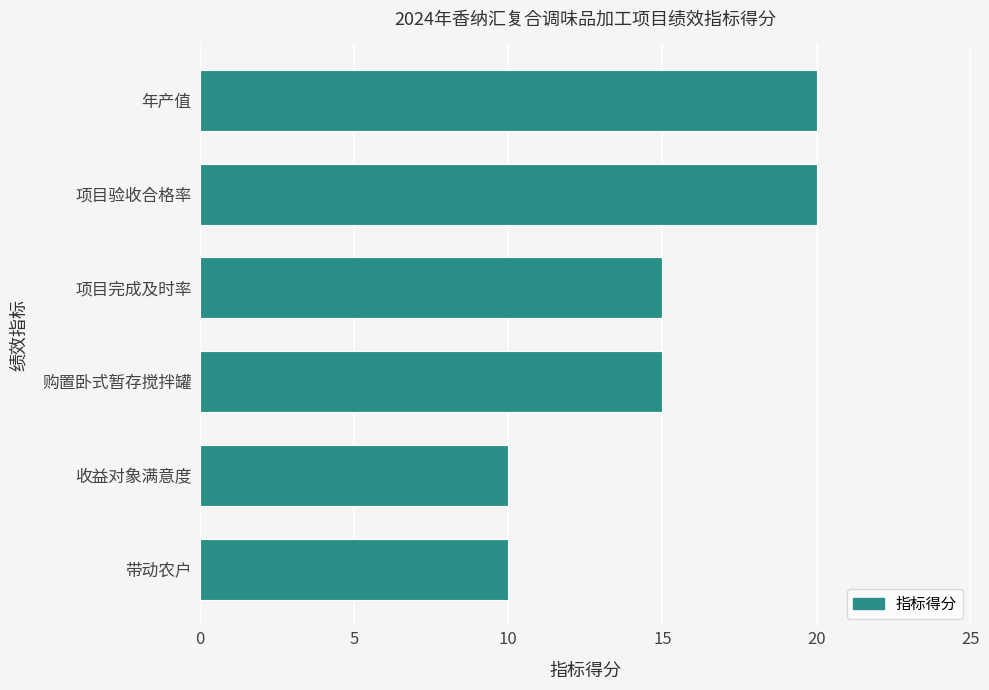

Reading bottom to top, list all the values displayed in this chart.

带动农户=10	收益对象满意度=10	购置卧式暂存搅拌罐=15	项目完成及时率=15	项目验收合格率=20	年产值=20